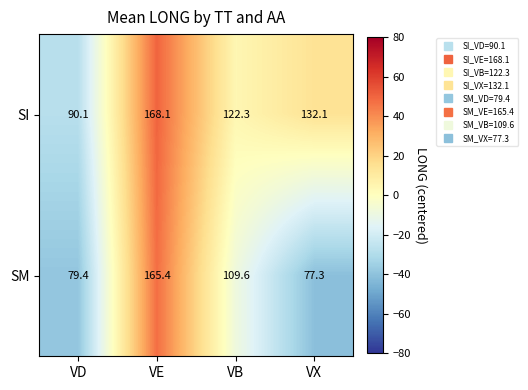

What value does the SM series have at VD?

79.4